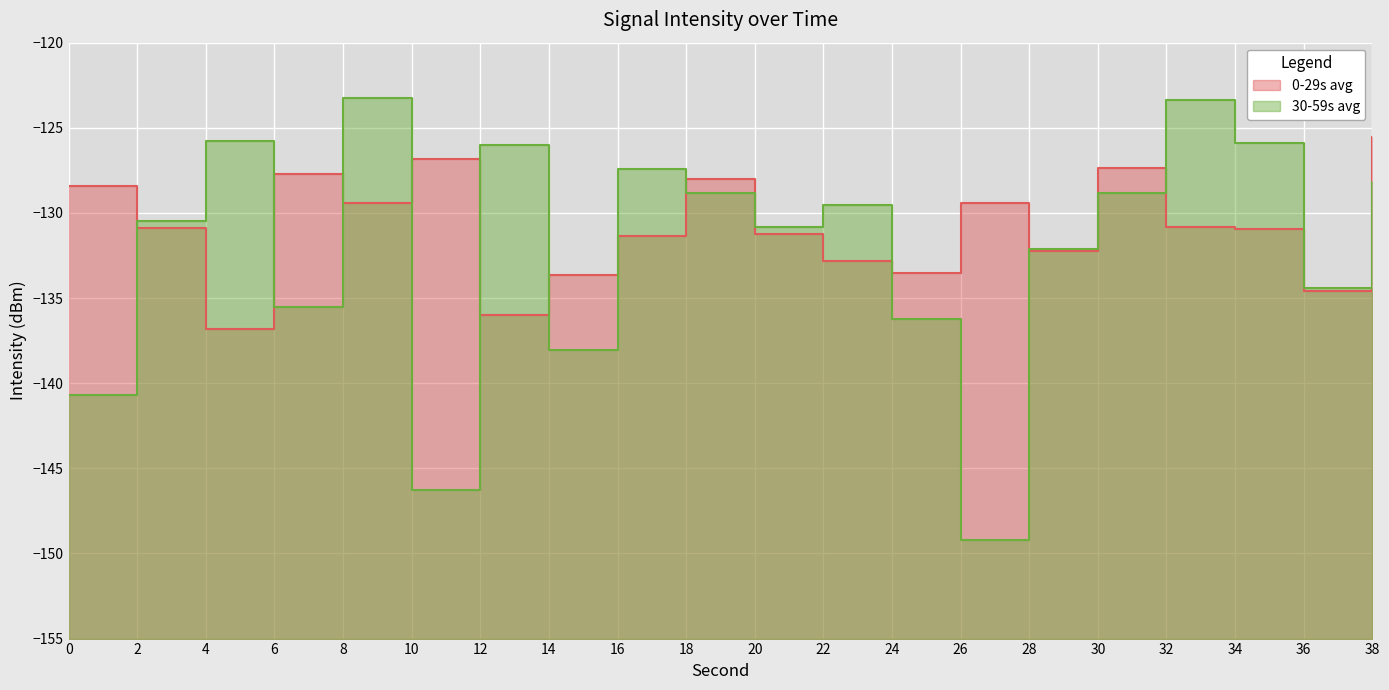

True or false: 0-29s avg and 30-59s avg cross at least once.

True